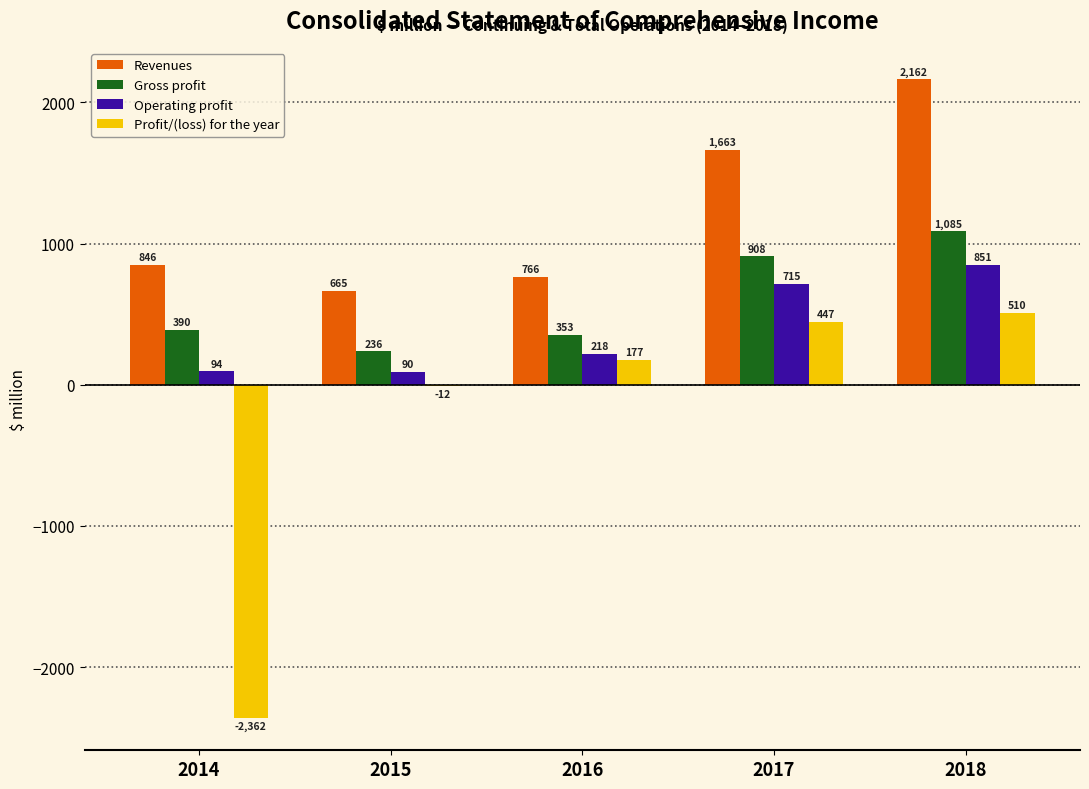

How many series are shown in this chart?

4